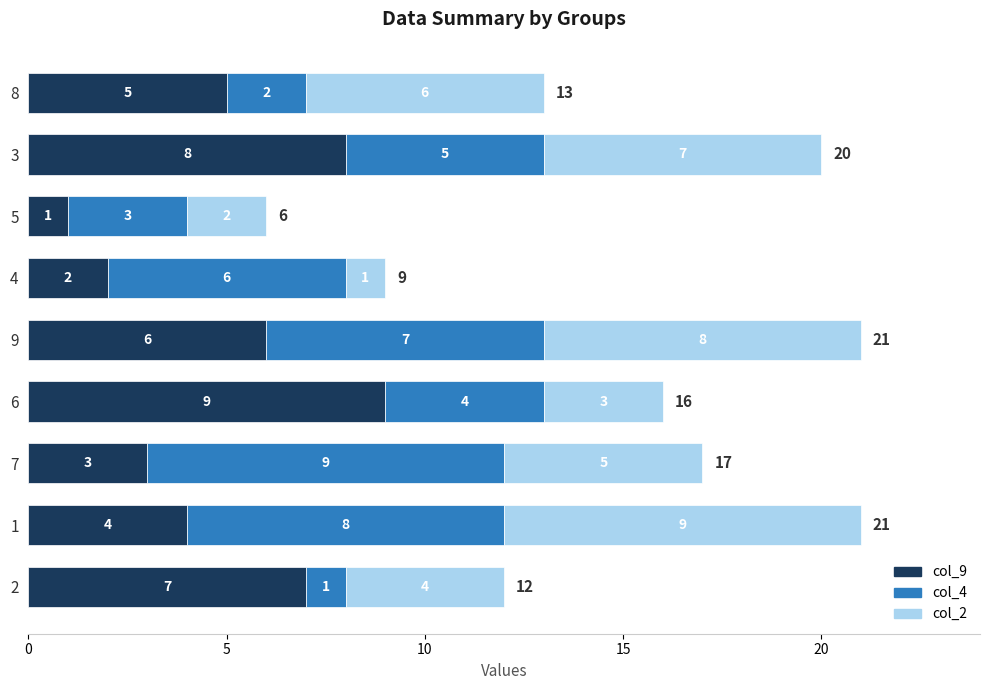

True or false: col_9 has a value of 3 at 7.

True